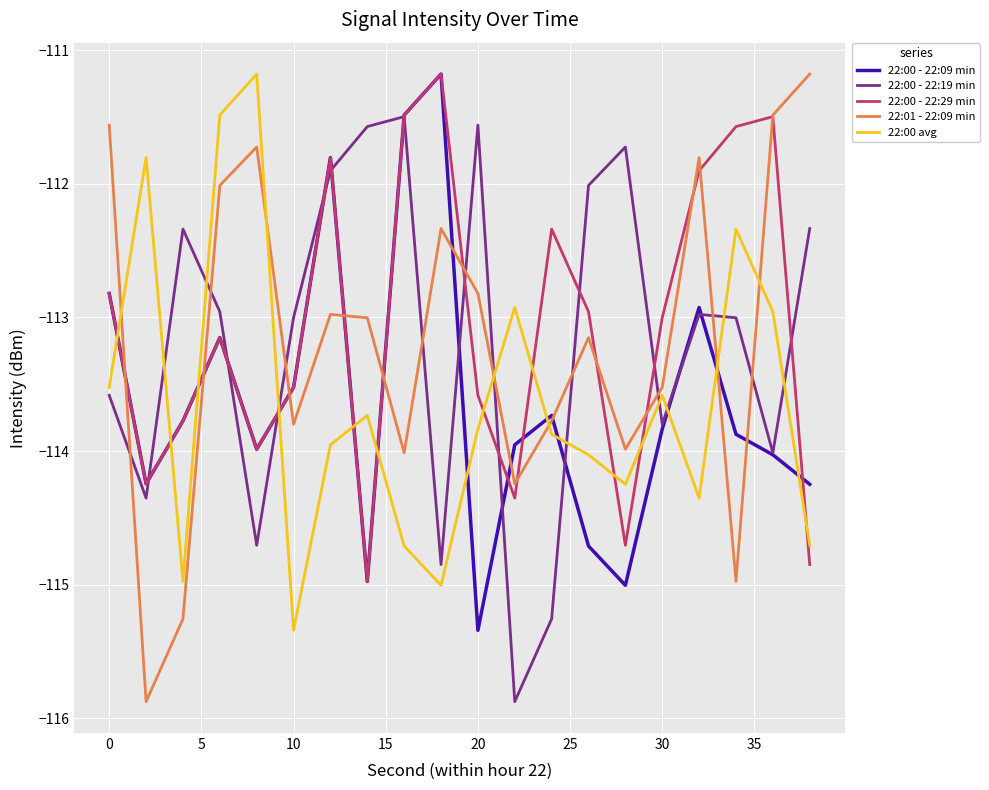

After their last crossing, which series has the higher values: 22:00 - 22:19 min or 22:01 - 22:09 min?

22:01 - 22:09 min